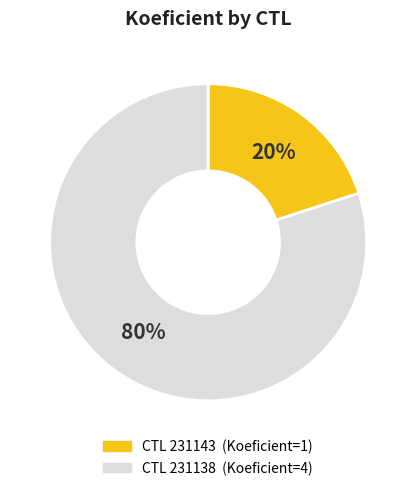

Is there a majority slice in this chart?

Yes